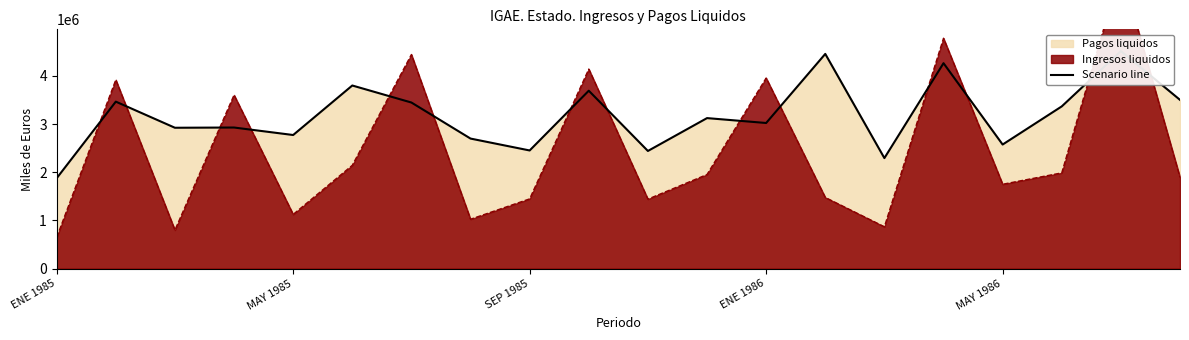

Is it true that the value at 5 is 1057913?

False